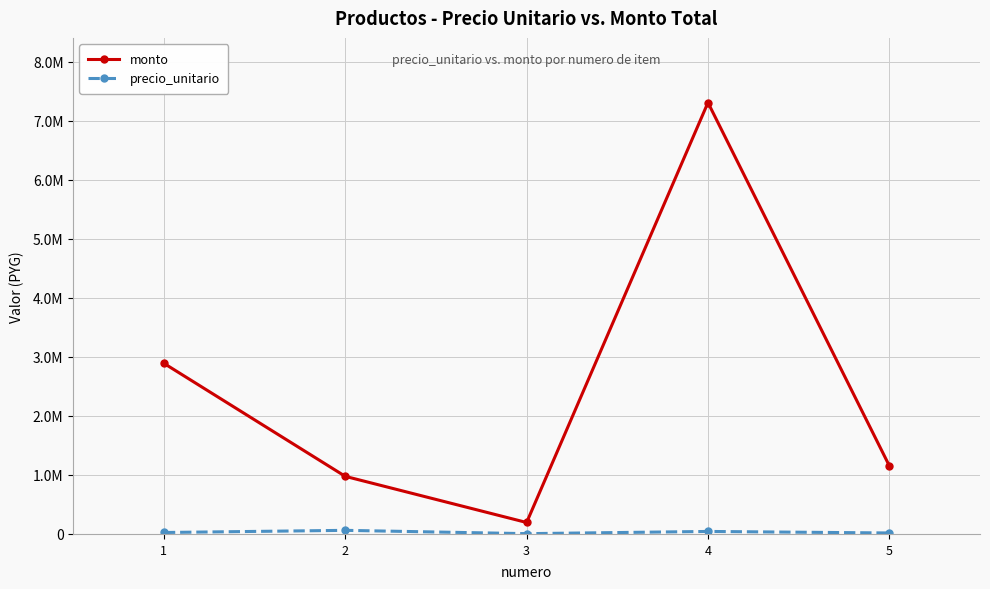

The value of monto at 4 is 7310000. True or false?

True